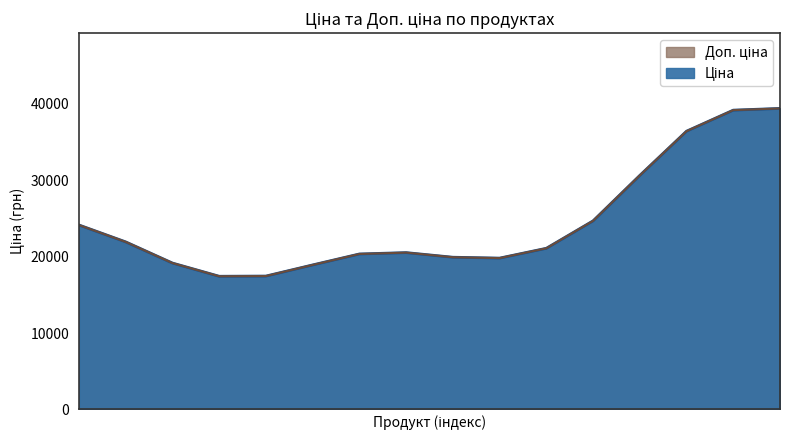

Is it true that Доп. ціна equals 47928.5 at 6?

False